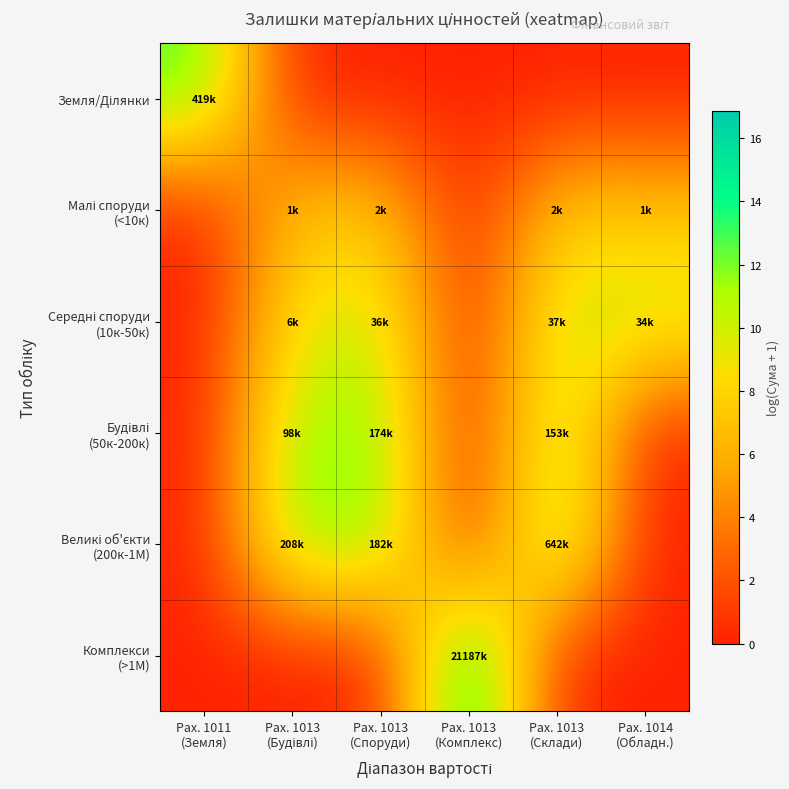

Between Рах. 1013 (Будівлі) and Рах. 1013 (Комплекс), which series saw the biggest shift?

Комплекси (>1М)